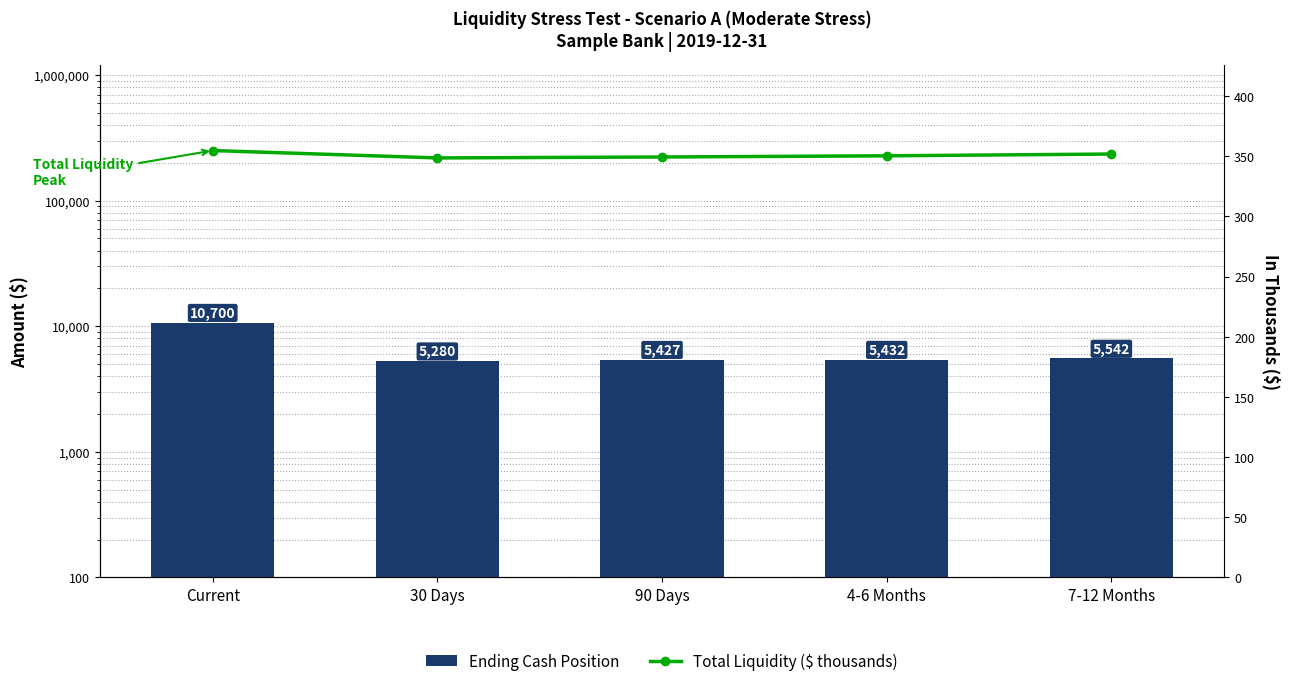

List the series in order of their overall mean, lowest first.

Total Liquidity ($ thousands), Ending Cash Position